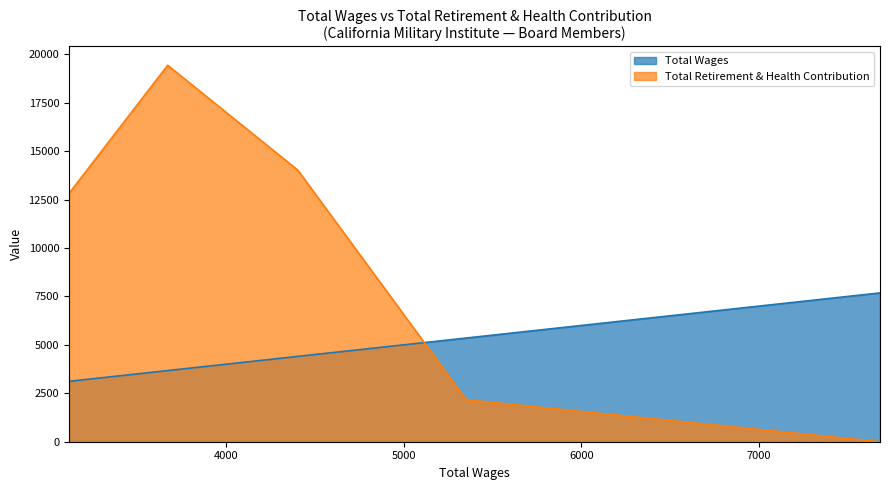

Which series changed the most between 5352.0 and 4404.0?

Total Retirement & Health Contribution